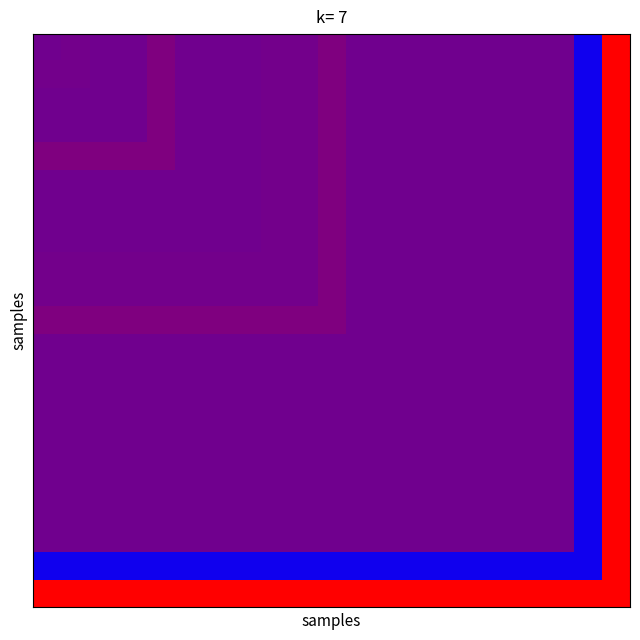

What is the greatest value displayed?

234483